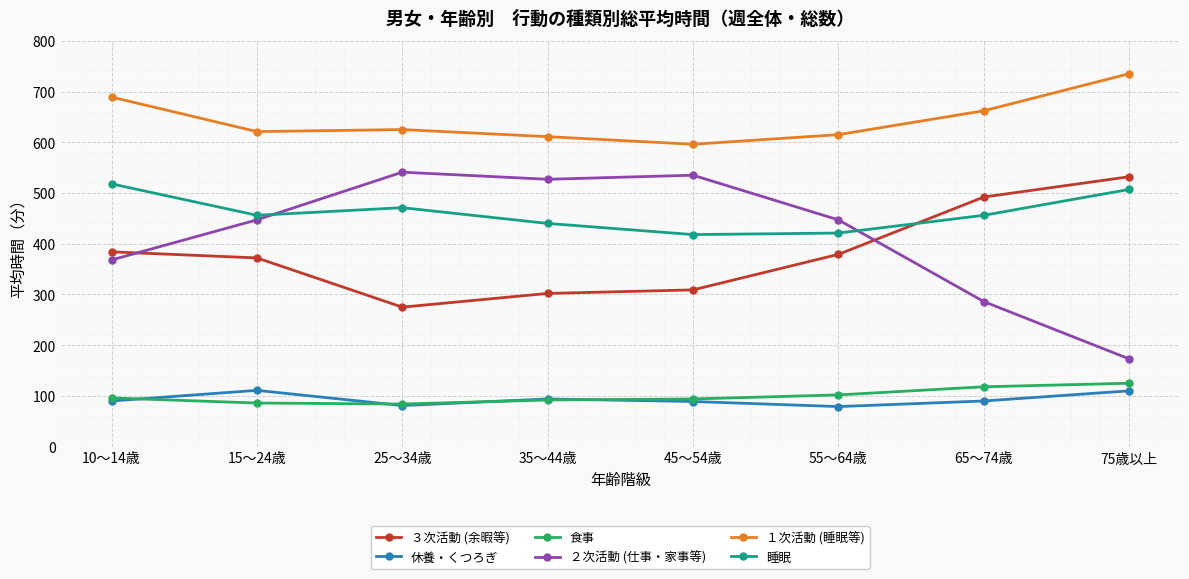

What is the spread (max minus min) of values at 65～74歳?

572